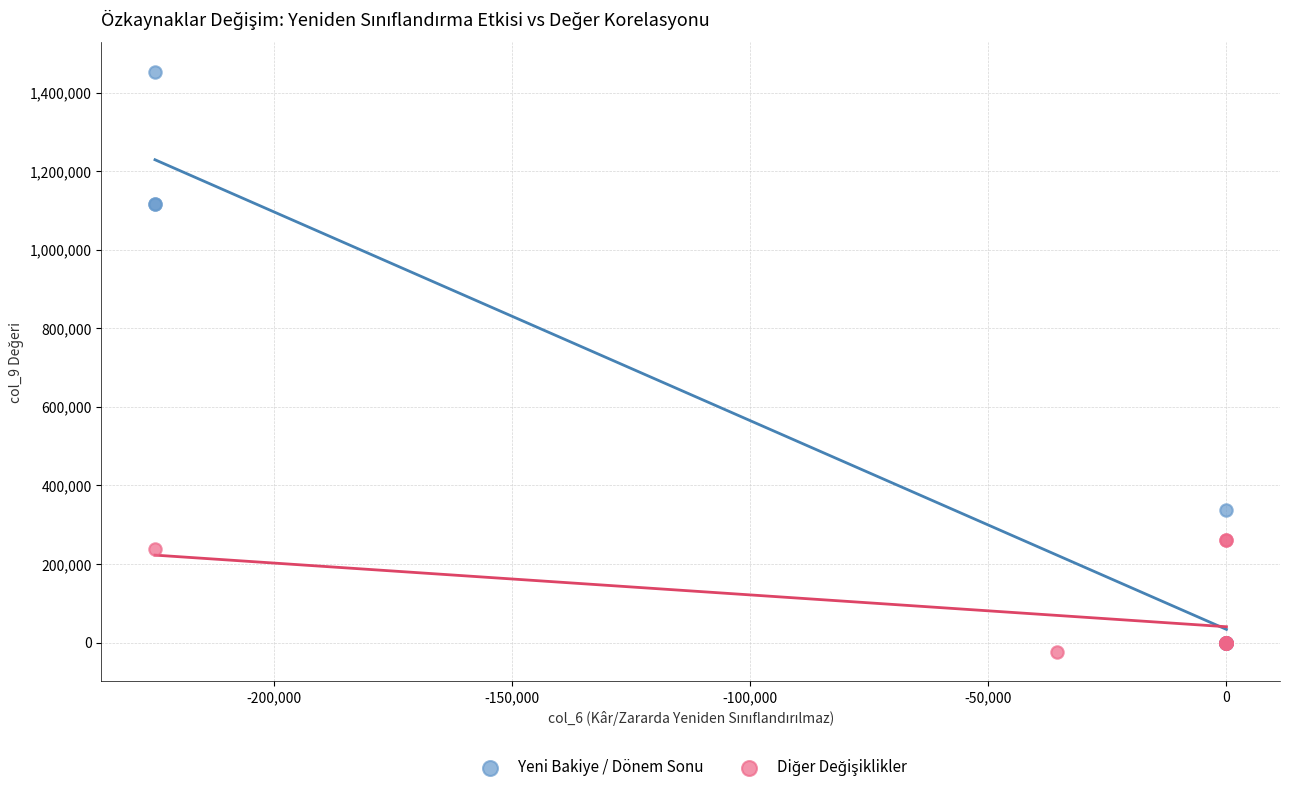

Which series has the largest Y range (max minus min)?

Yeni Bakiye / Dönem Sonu